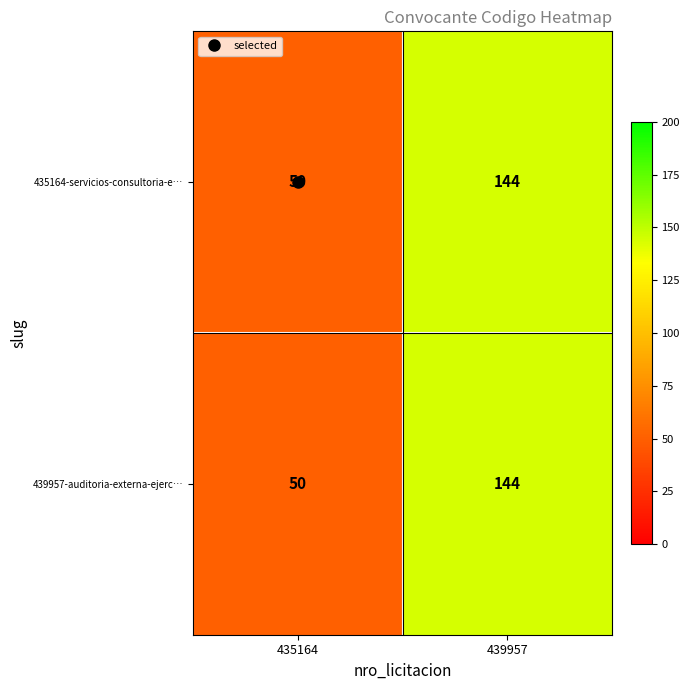

List the labels in order of 439957-auditoria-externa-ejerc… value, largest first.

439957, 435164